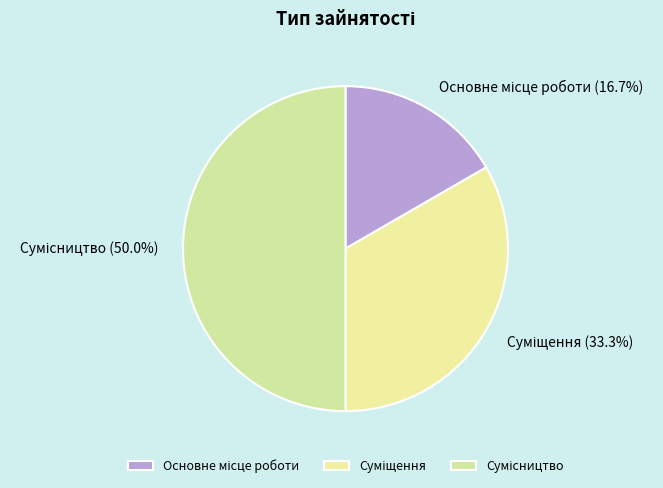

To the nearest percent, what is the difference between the Суміщення and Сумісництво slice percentages?

17%